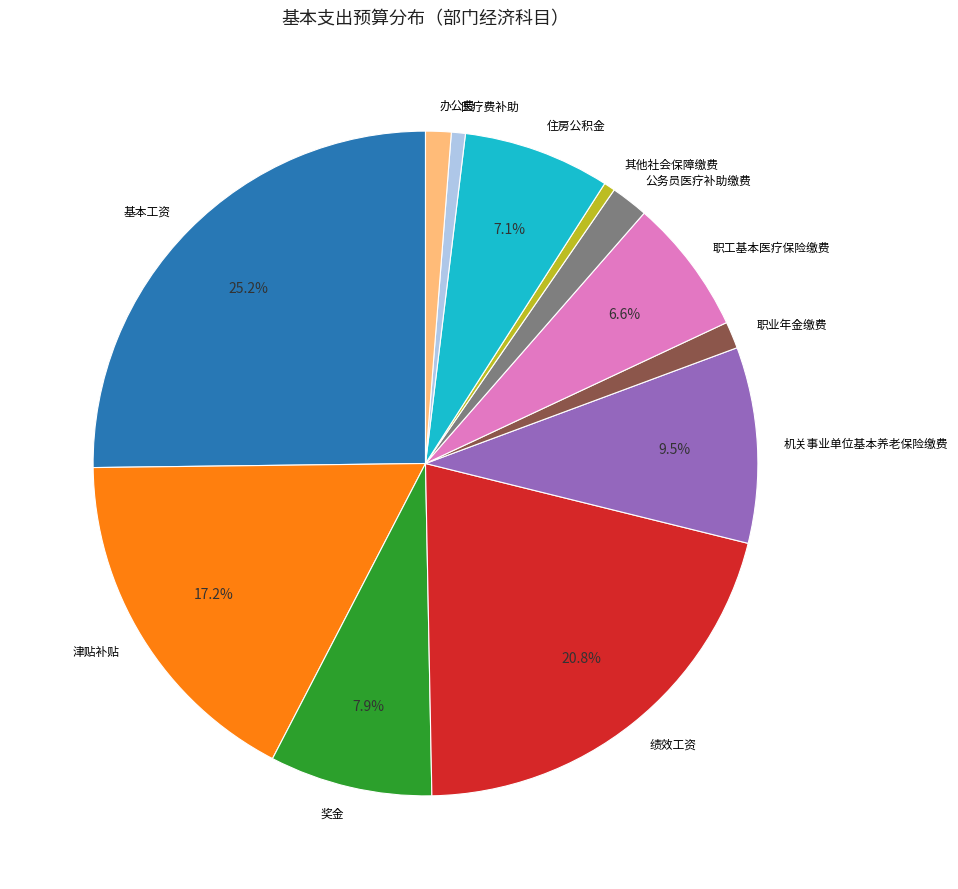

How many slices are in this pie chart?

12